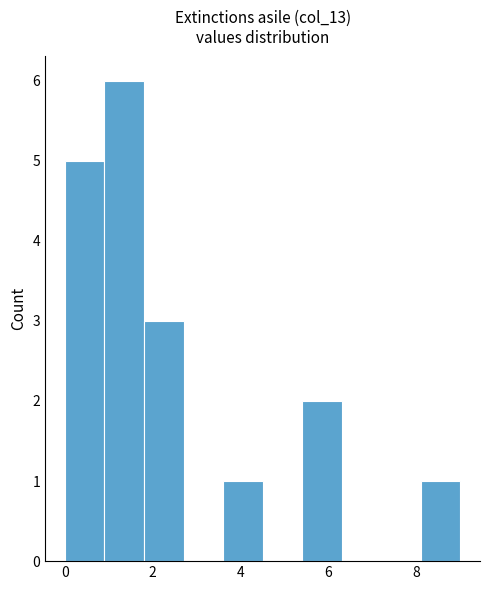

How tall is the bar that spans 8.1 to 9.0 on the x-axis? Neither the bar edges nor the heights are printed on the chart, so give them approximately, as read against the axes.

1